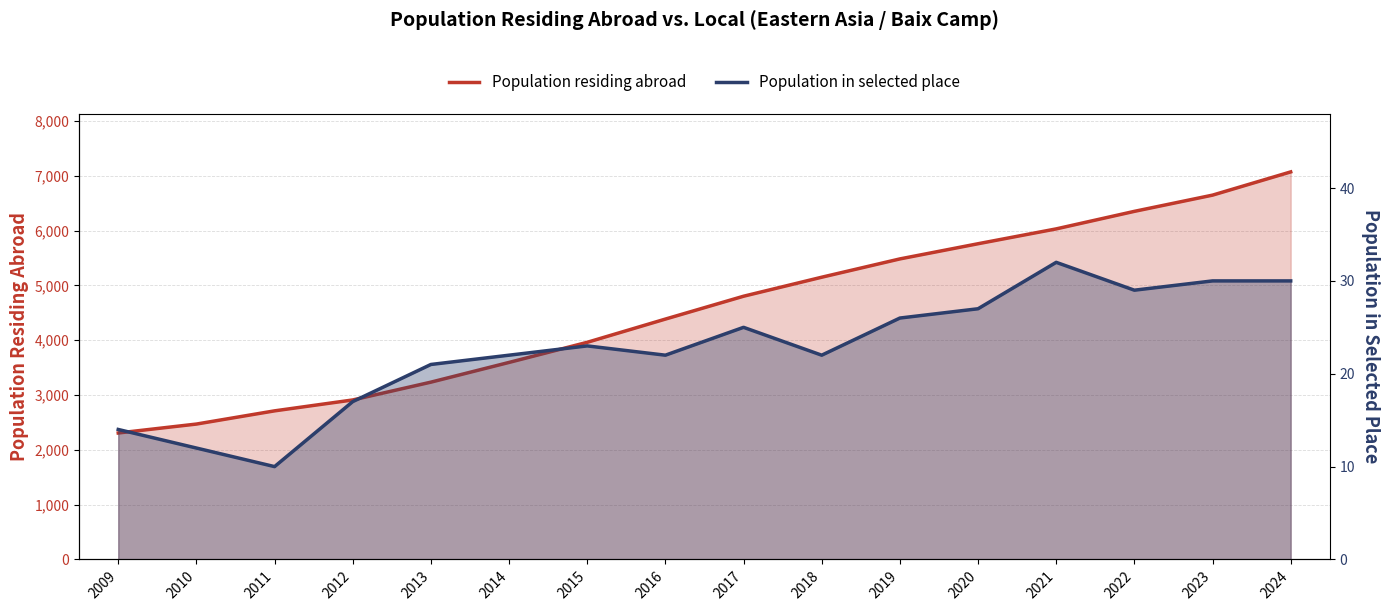

What is the sum of all Population in selected place values?

362